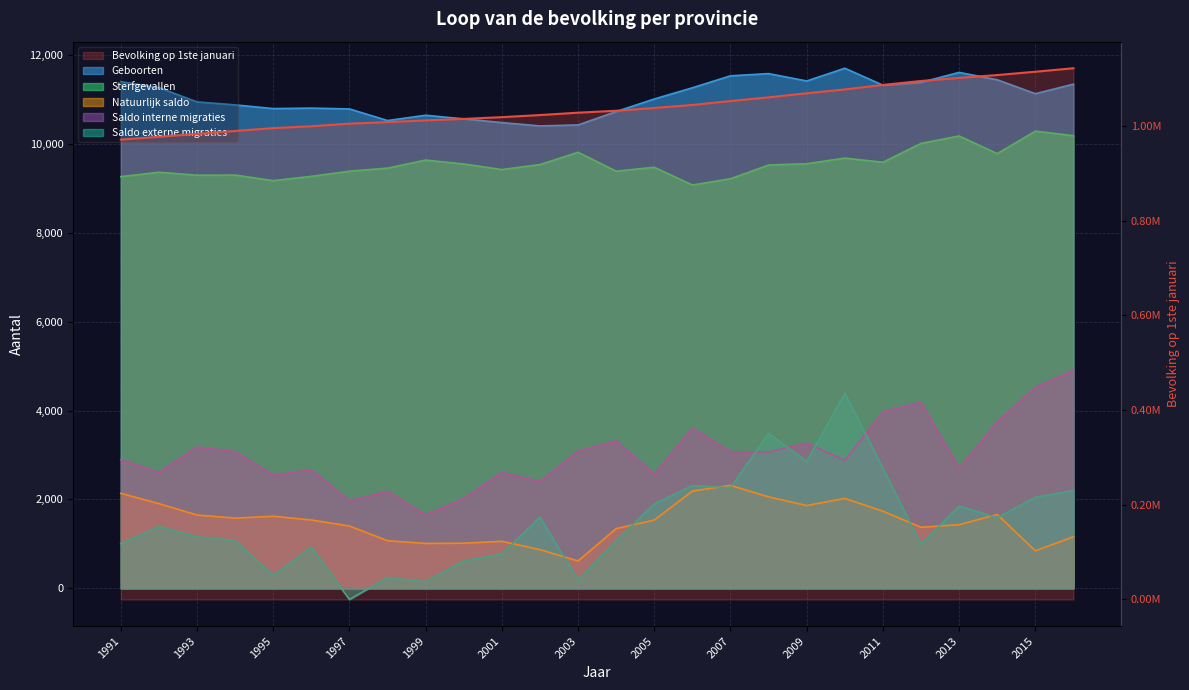

What is the greatest value displayed?

1121693